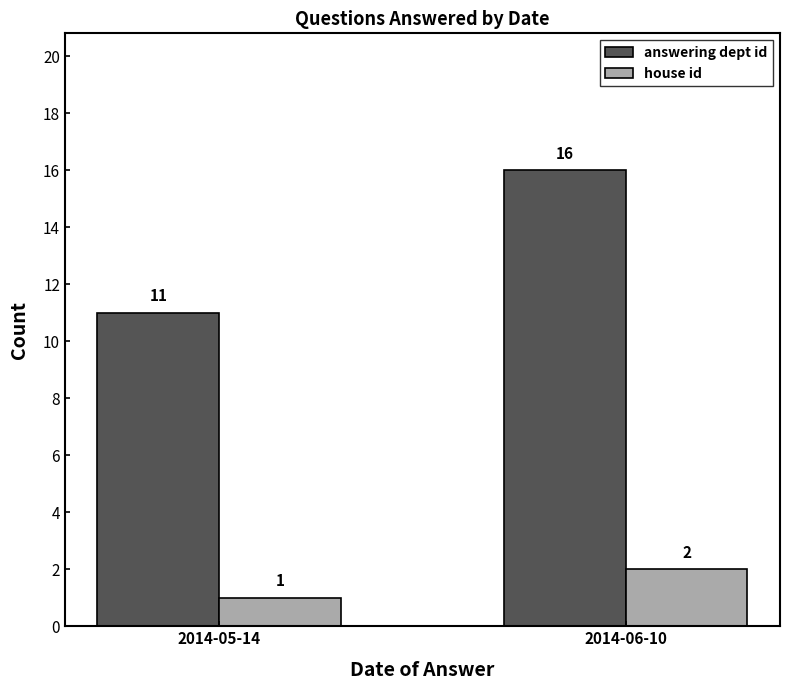

What position from the left is 2014-05-14?

1